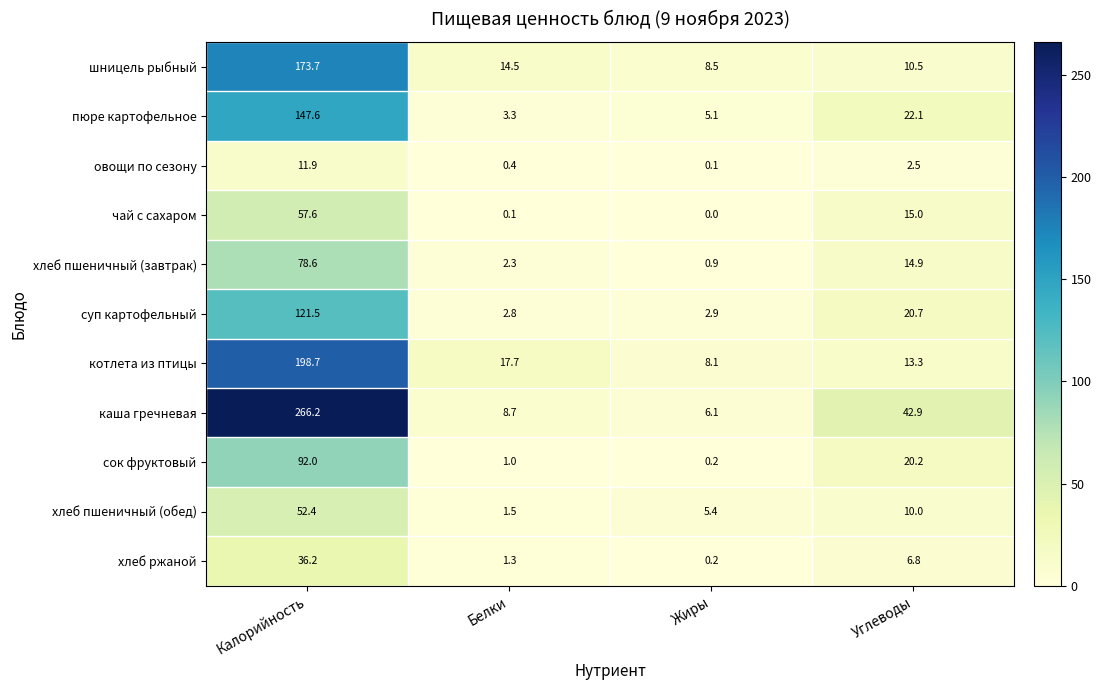

Rank the series at Белки from highest to lowest value.

котлета из птицы, шницель рыбный, каша гречневая, пюре картофельное, суп картофельный, хлеб пшеничный (завтрак), хлеб пшеничный (обед), хлеб ржаной, сок фруктовый, овощи по сезону, чай с сахаром